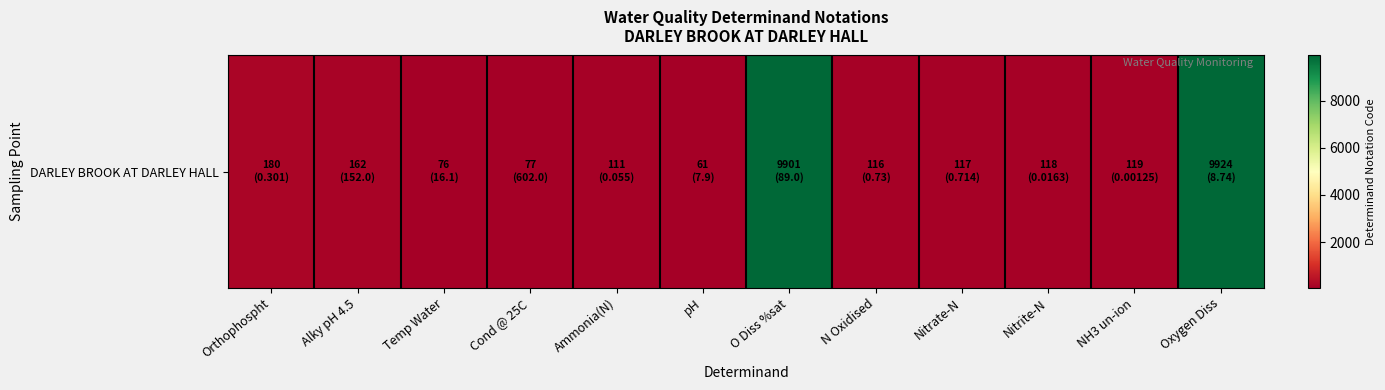

Reading left to right, what are all the values shown in this chart?

Orthophospht=180	Alky pH 4.5=162	Temp Water=76	Cond @ 25C=77	Ammonia(N)=111	pH=61	O Diss %sat=9901	N Oxidised=116	Nitrate-N=117	Nitrite-N=118	NH3 un-ion=119	Oxygen Diss=9924